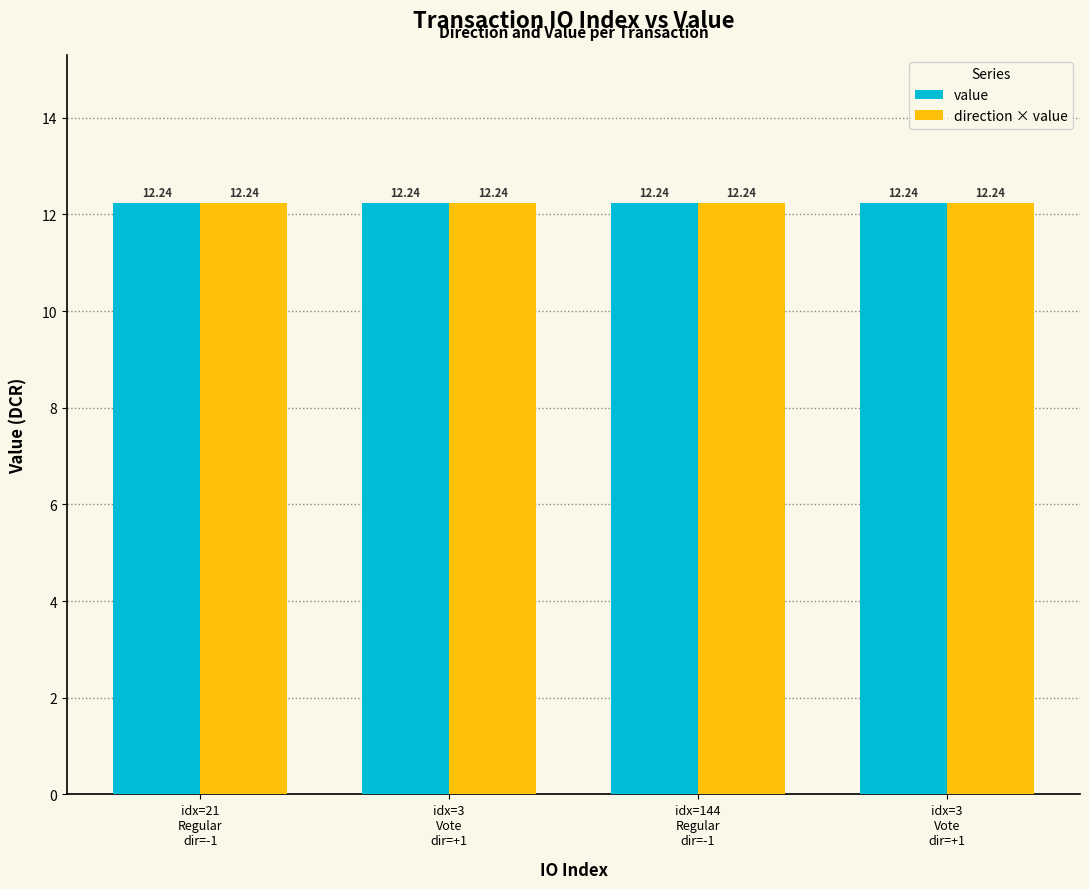

List the series in order of their overall mean, lowest first.

direction, value